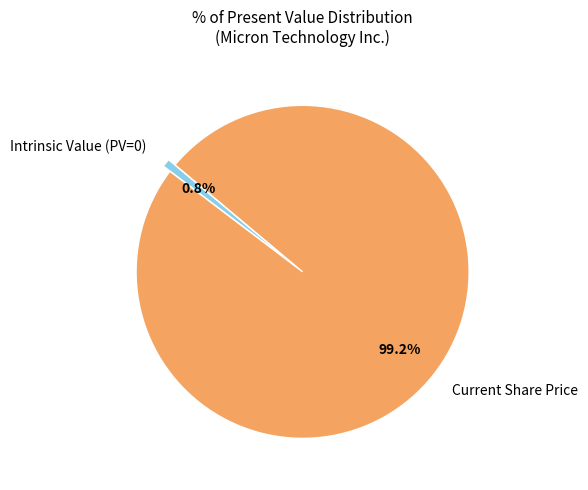

What is the smallest slice in the pie chart?

Intrinsic Value (PV=0)